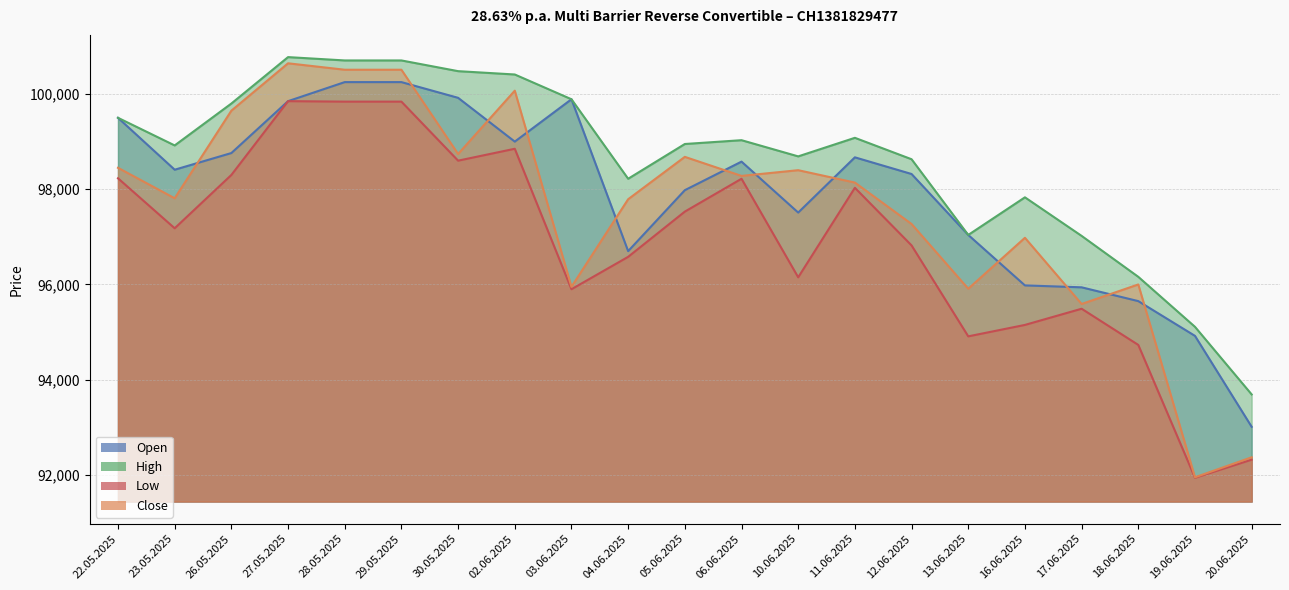

The value of Open at 16.06.2025 is 95980. True or false?

True